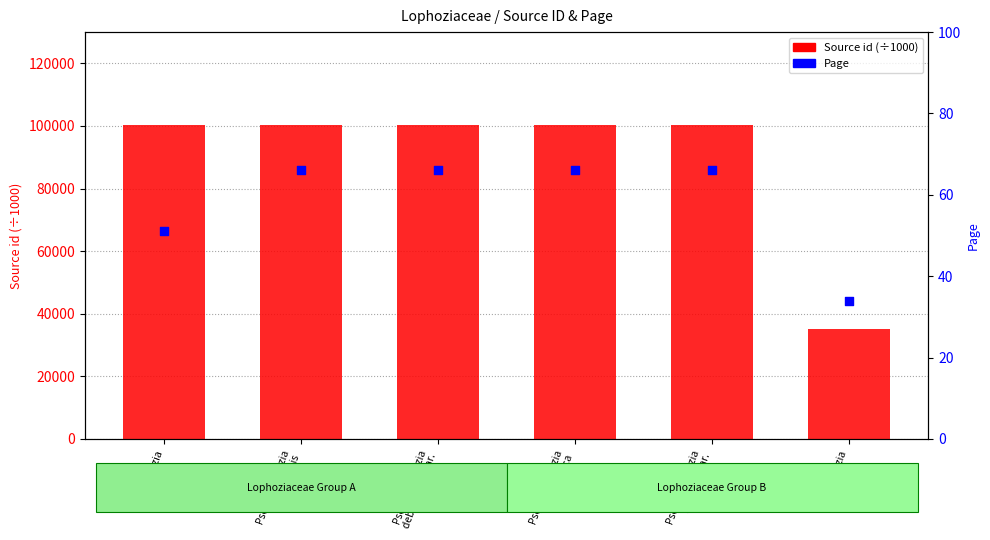

Which series has the largest total across all categories?

Source id (÷1000)